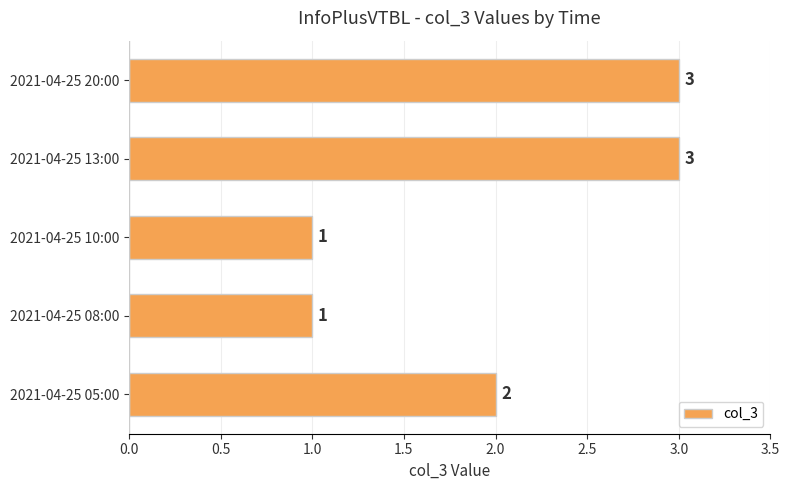

Reading bottom to top, list all the values displayed in this chart.

2	1	1	3	3